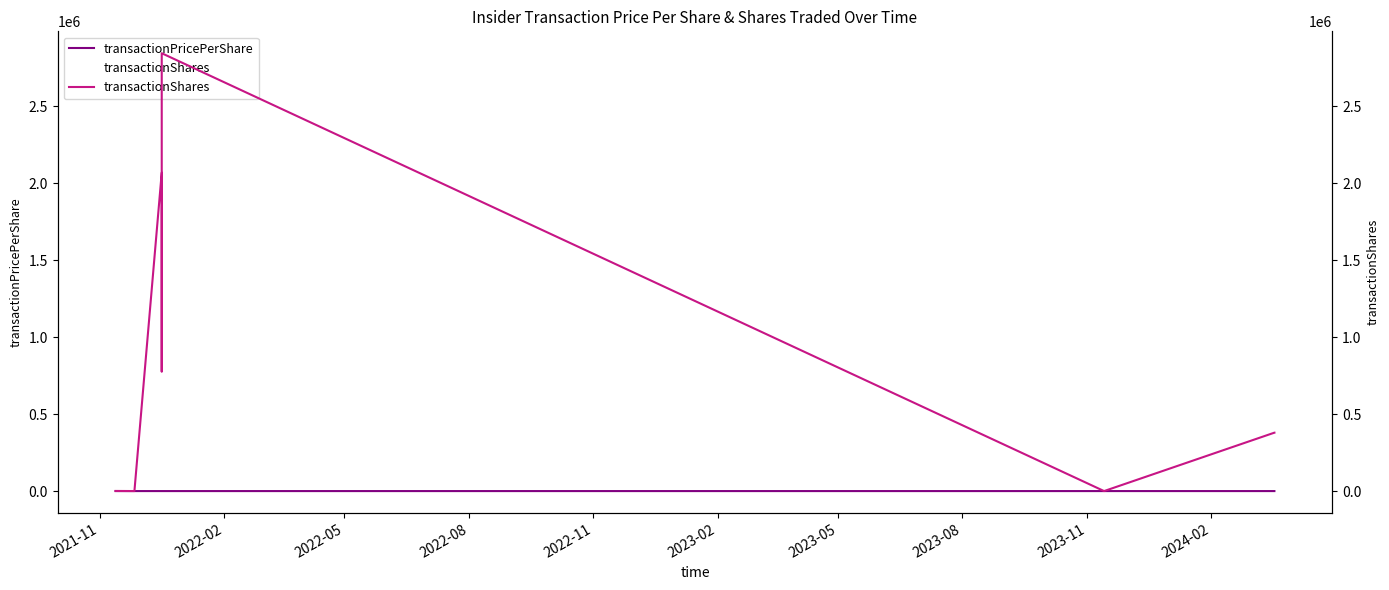

True or false: transactionPricePerShare and transactionShares intersect in this chart.

False